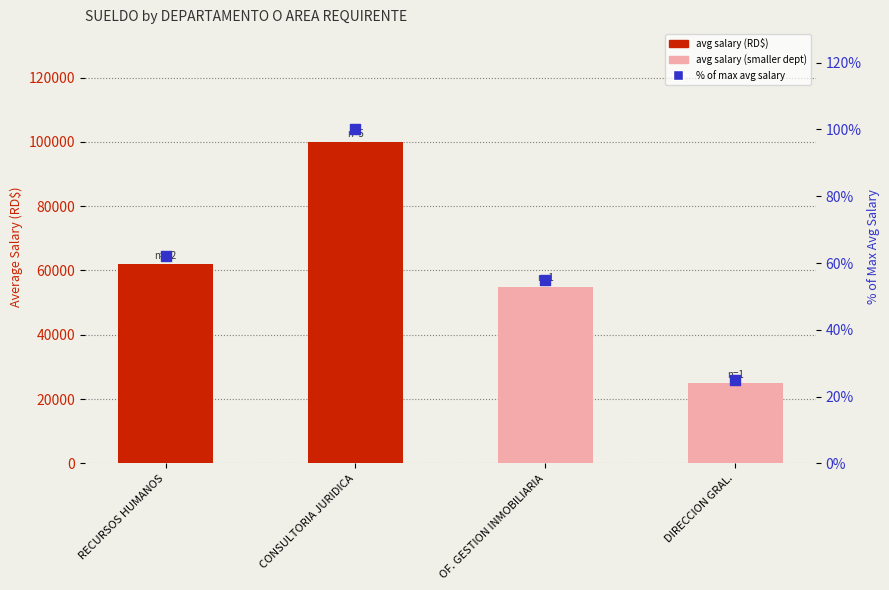

Which series has the largest Y range (max minus min)?

avg salary